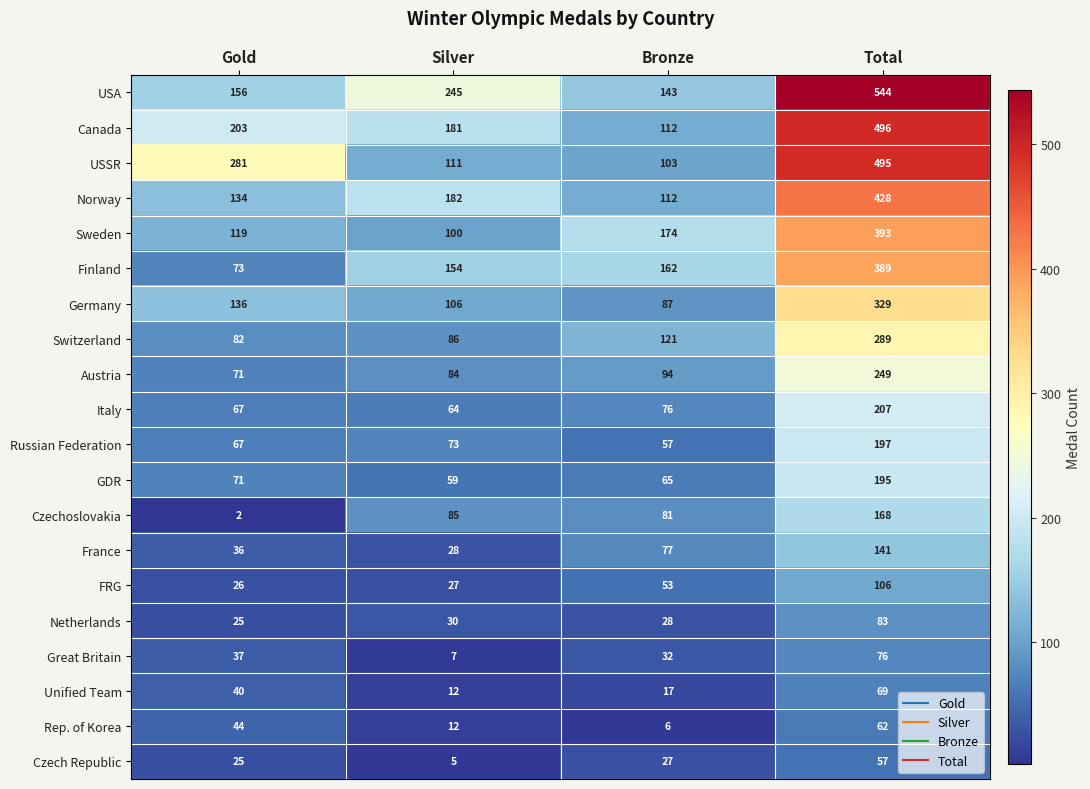

True or false: Austria has a value of 249 at Total.

True